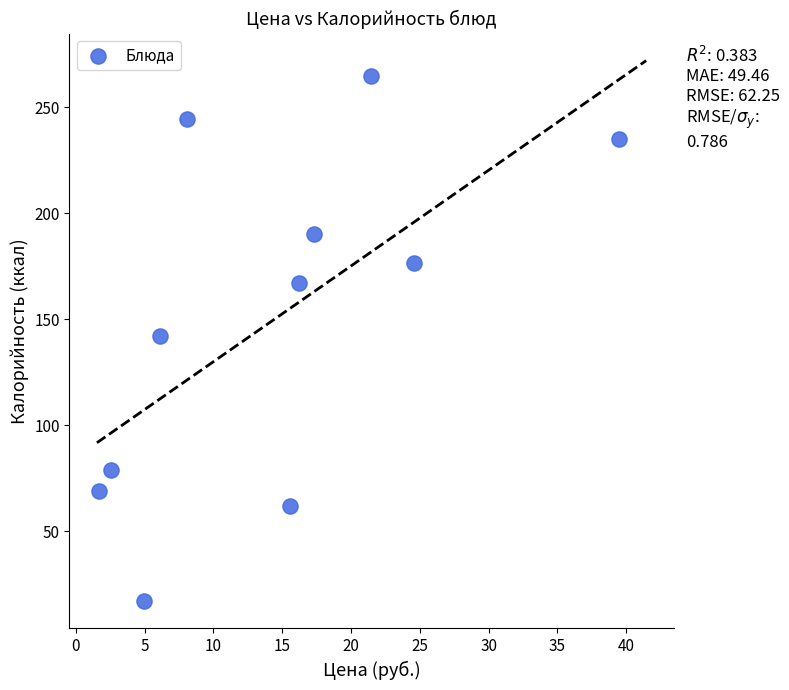

What is the range of X values (max minus min)?

37.8